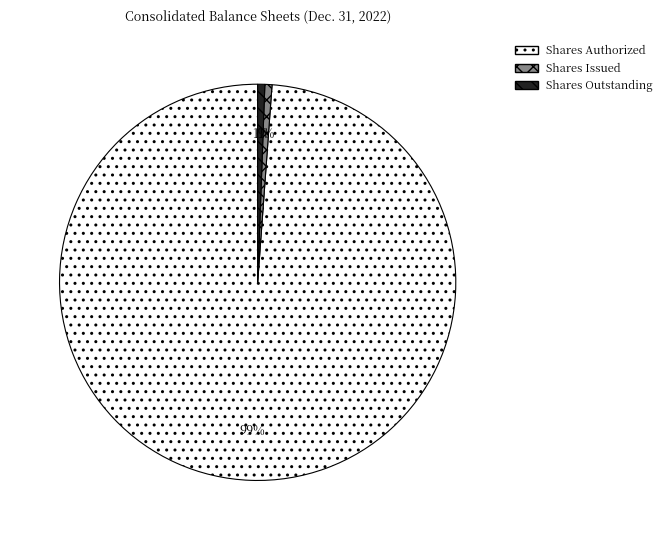

The Shares Issued slice represents 1% of the pie. True or false?

True